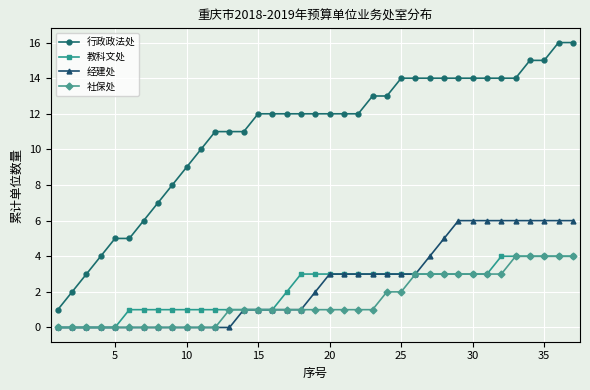

Which series has the widest spread of values?

行政政法处